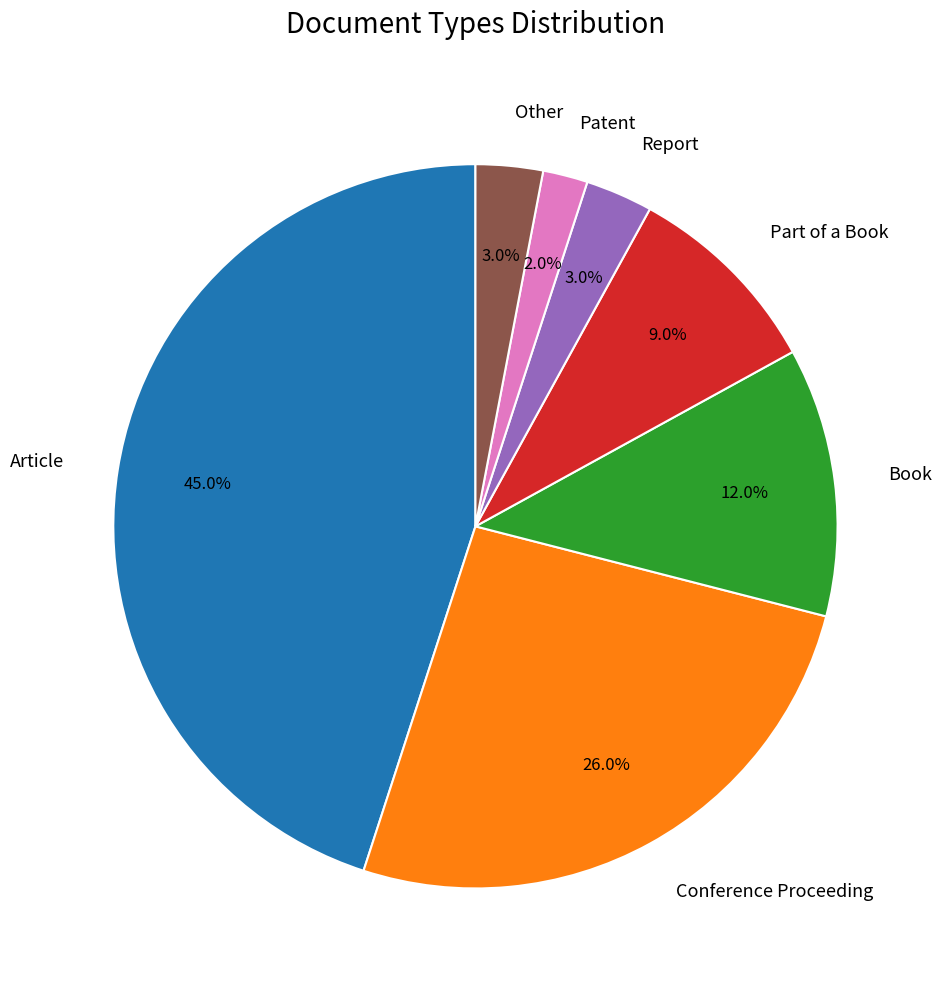

To the nearest percent, what is the difference between the Conference Proceeding and Article slice percentages?

19%